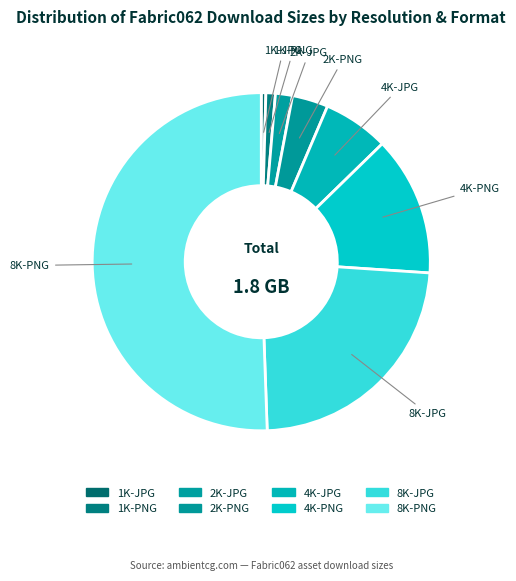

What is the largest slice in the pie chart?

8K-PNG